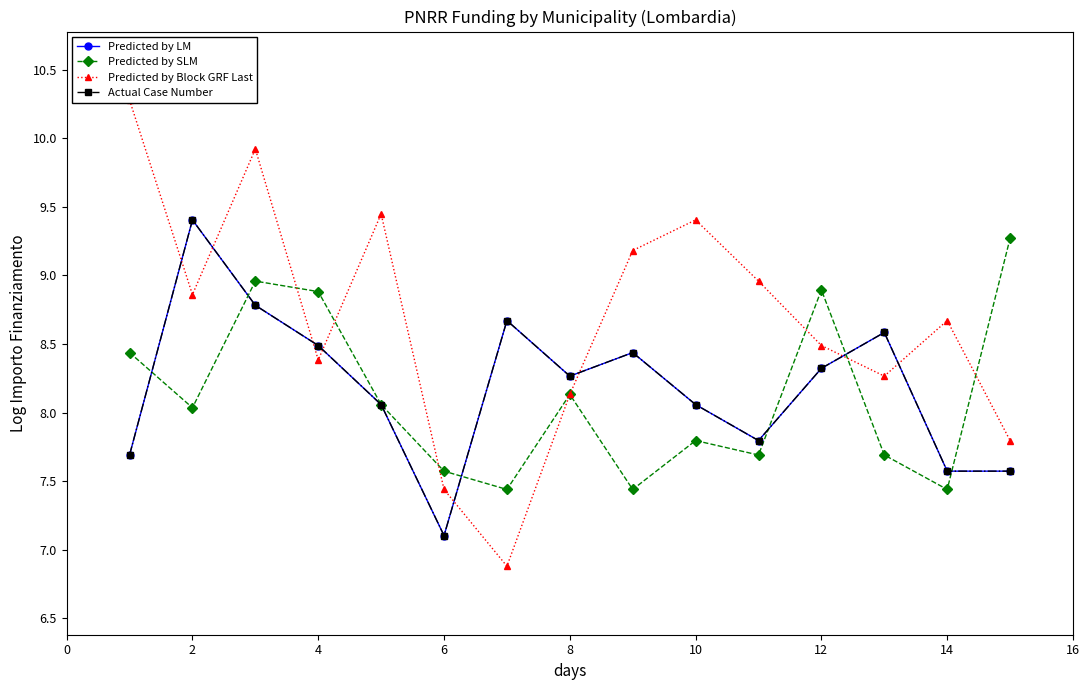

Where is the first local minimum for Predicted by Block GRF Last?

2